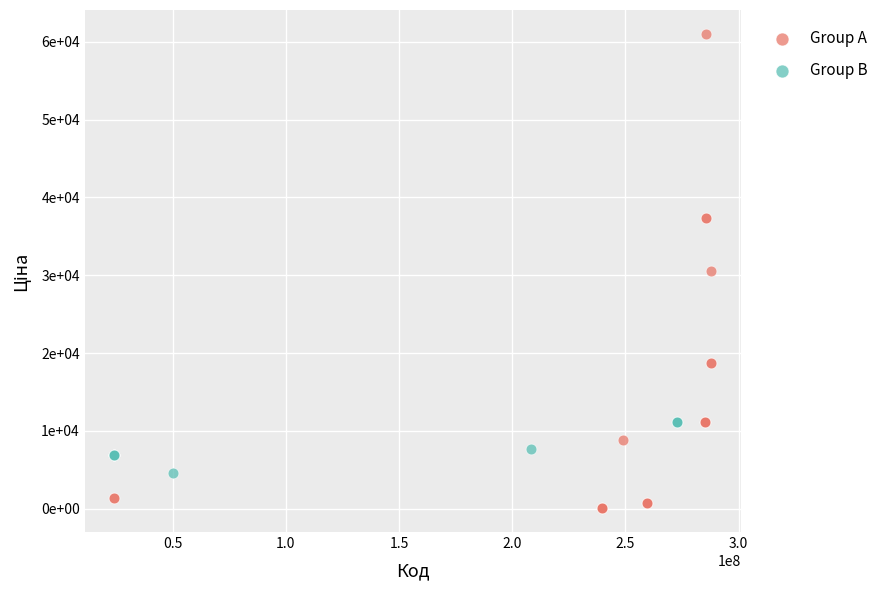

Which series contains the lowest Y value?

Group A